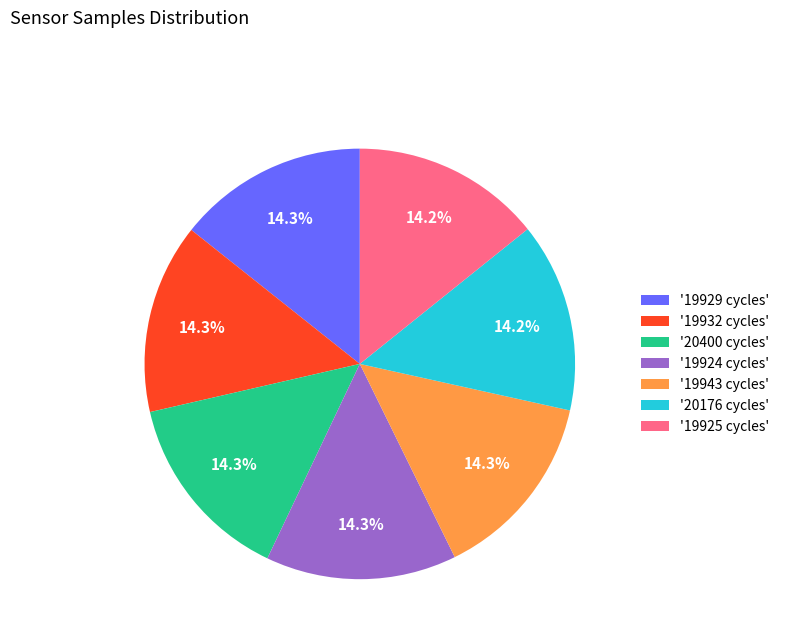

What is the ratio of the value at '19932 cycles' to the value at '19925 cycles'?

1.0